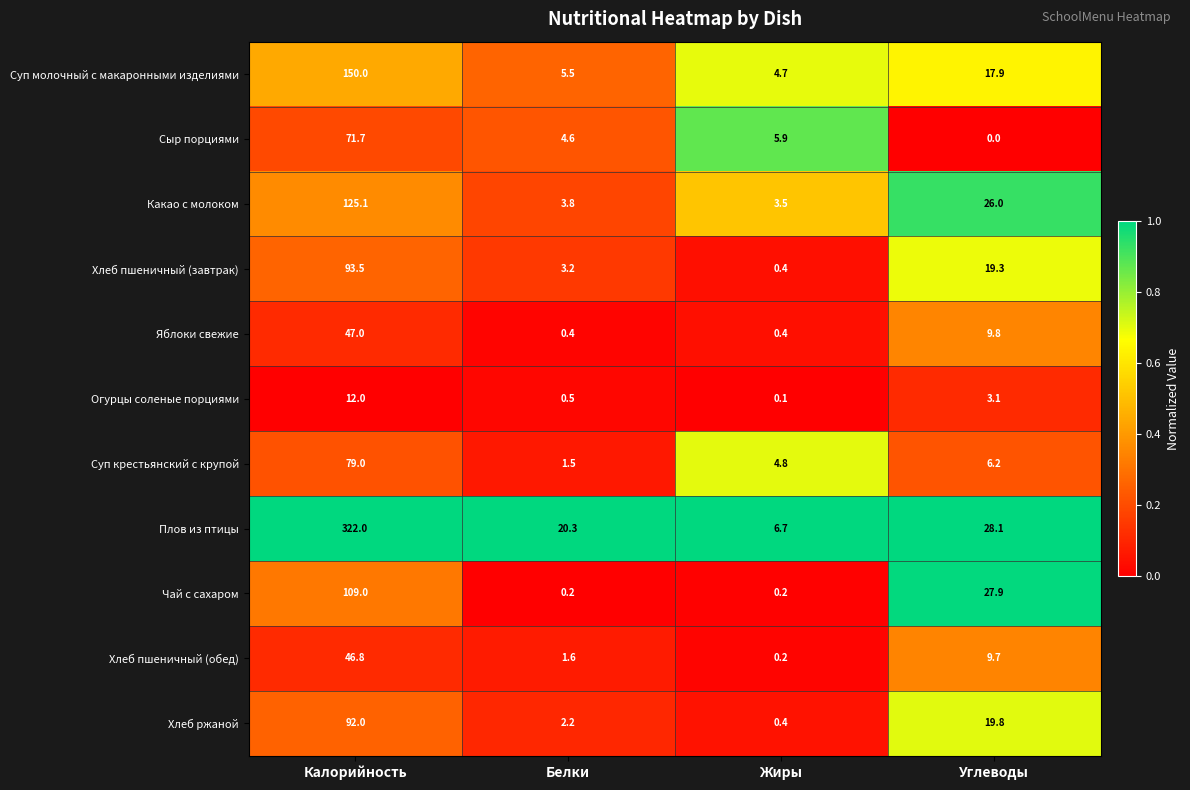

What is the difference between the Какао с молоком values at Углеводы and Жиры?

22.5